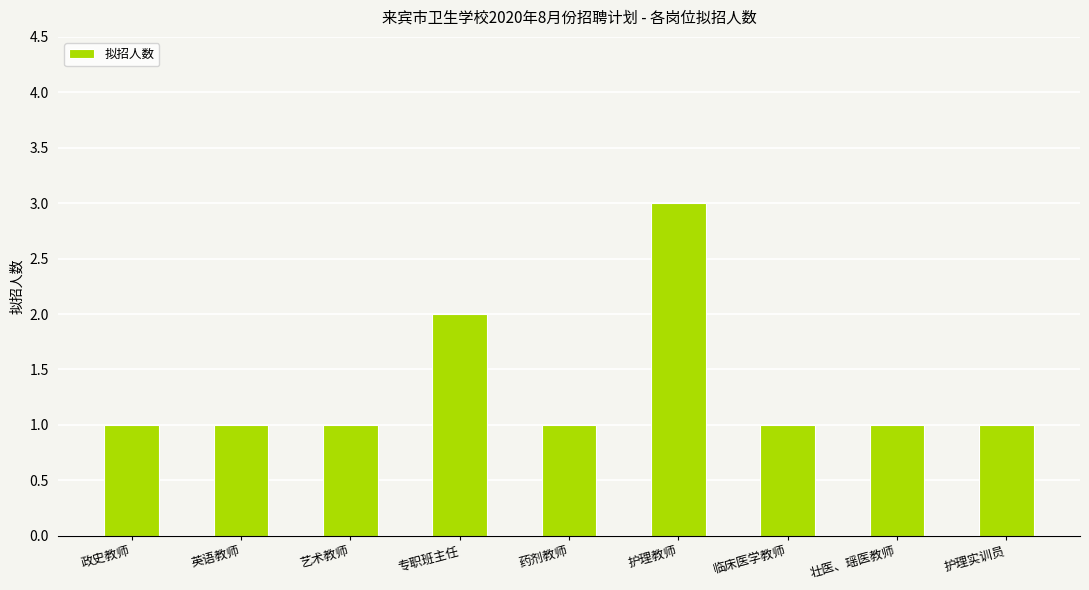

What position from the right is 专职班主任?

6